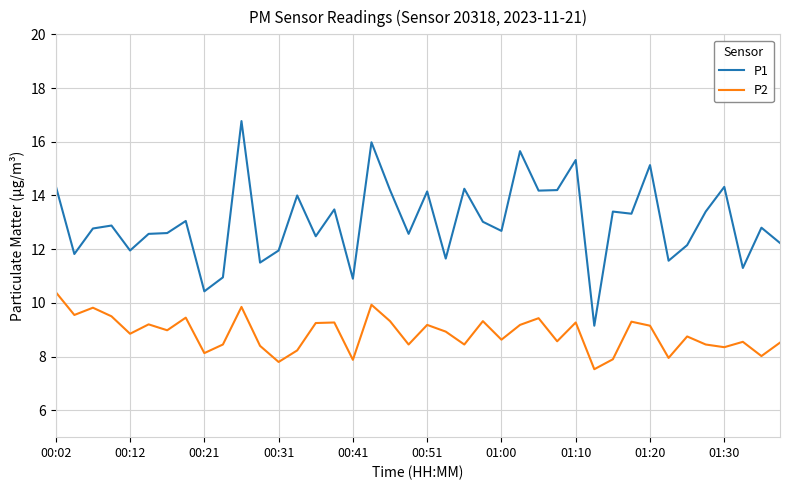

True or false: P1 and P2 intersect in this chart.

False